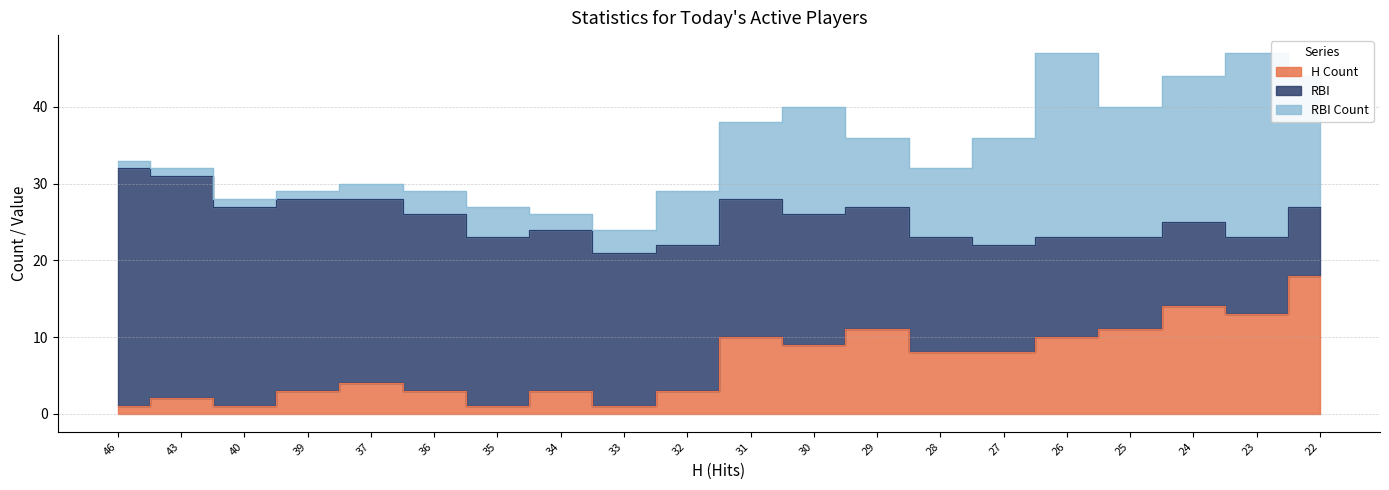

Is the value of H Count at 28 greater than the value of RBI at 24?

No